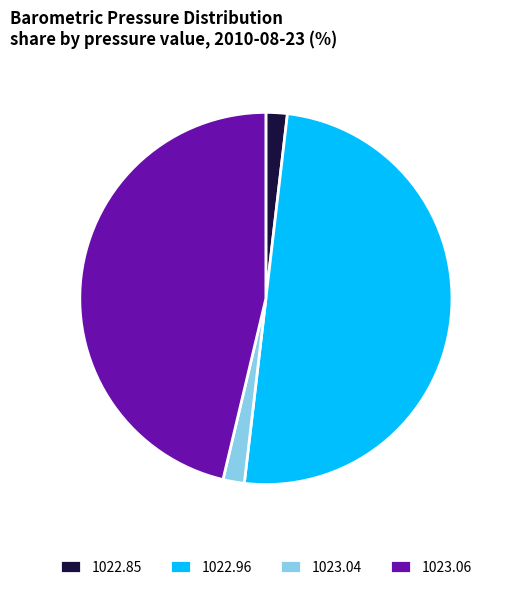

Which has a higher value, 1023.04 or 1023.06?

1023.06